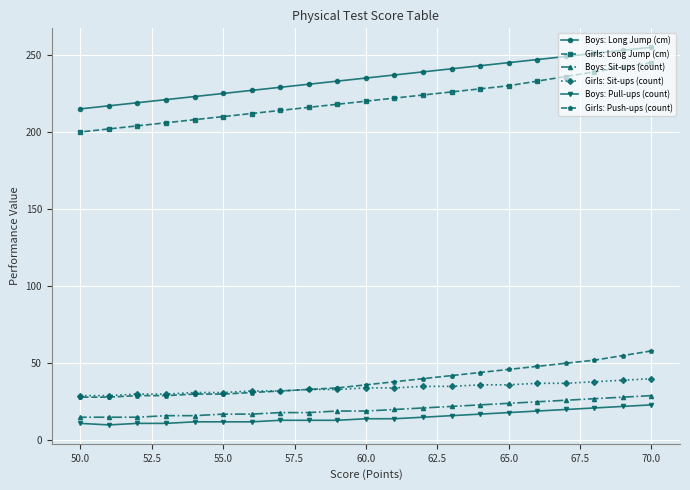

What are all the series names shown in the legend?

Boys: Long Jump (cm), Girls: Long Jump (cm), Boys: Sit-ups (count), Girls: Sit-ups (count), Boys: Pull-ups (count), Girls: Push-ups (count)